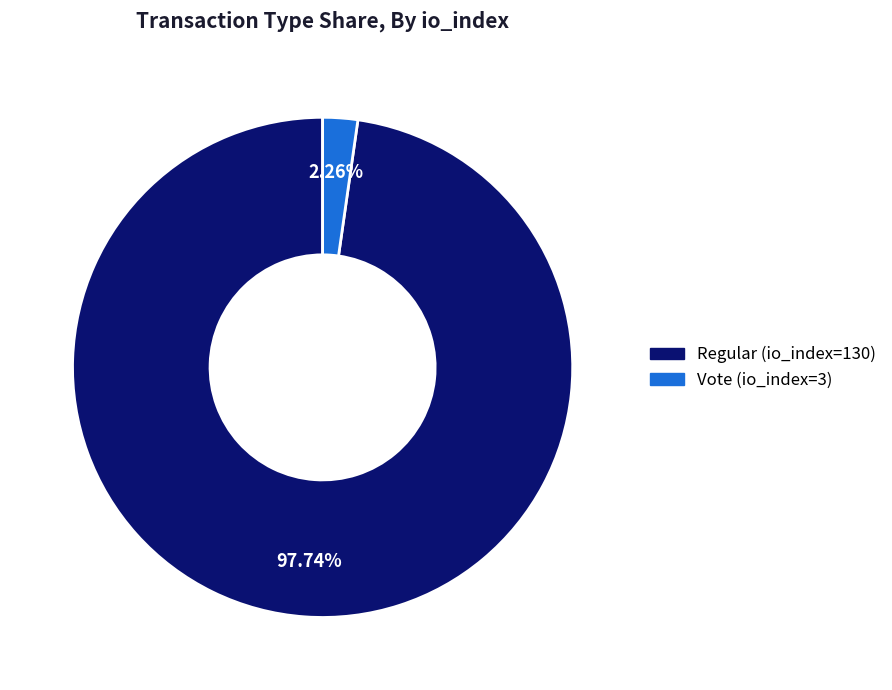

What is the total percentage of Regular (io_index=130) and Vote (io_index=3)?

100.0%